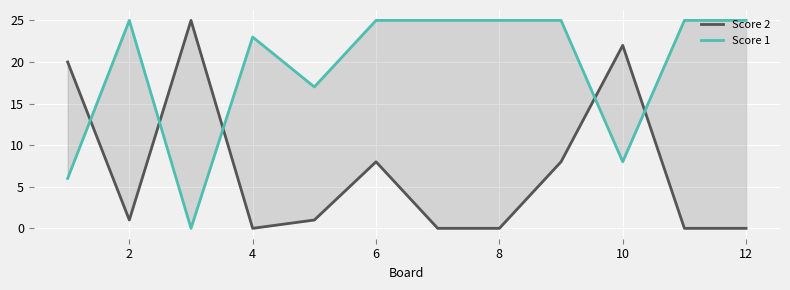

How many times do Score 2 and Score 1 cross each other?

5